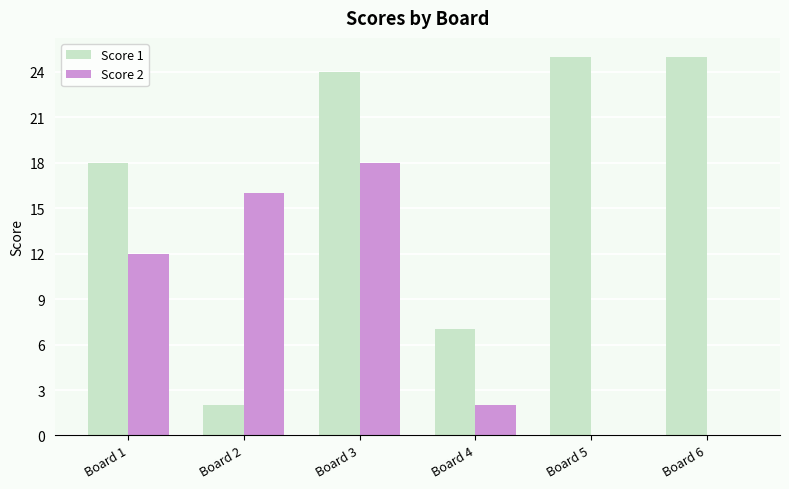

Reading left to right, what are all the values shown in this chart?

Score 1: Board 1=18	Board 2=2	Board 3=24	Board 4=7	Board 5=25	Board 6=25
Score 2: Board 1=12	Board 2=16	Board 3=18	Board 4=2	Board 5=0	Board 6=0